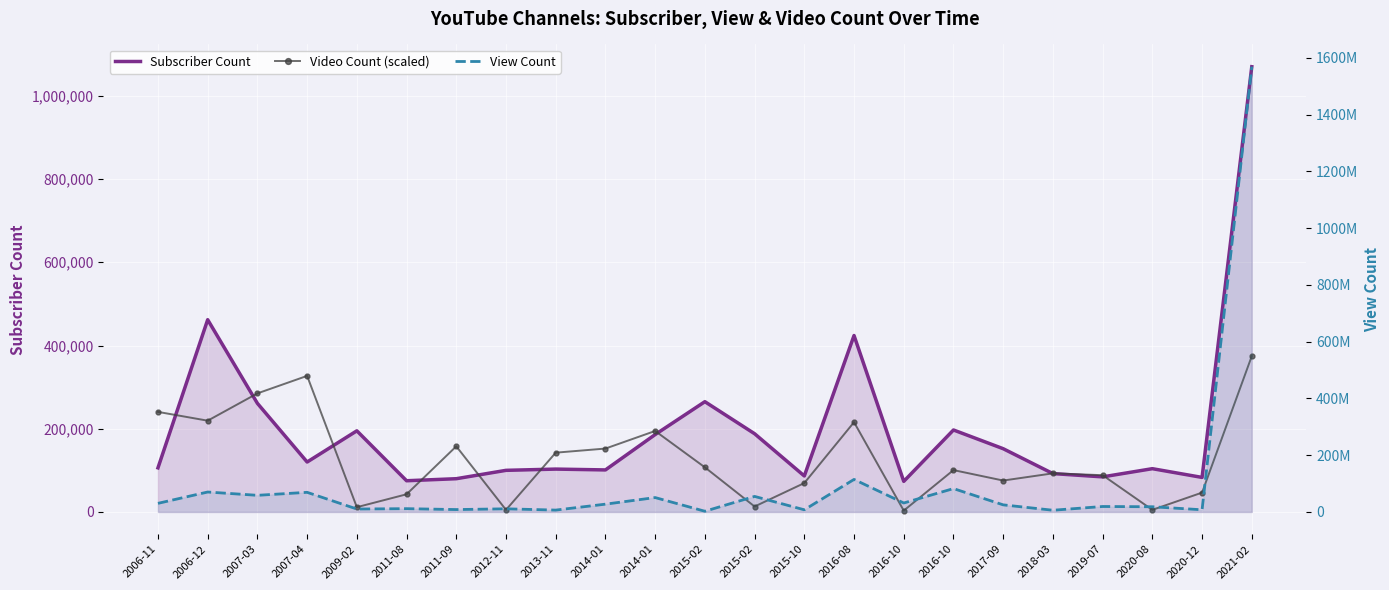

Which has a higher value, 2007-04 or 2011-09?

2007-04